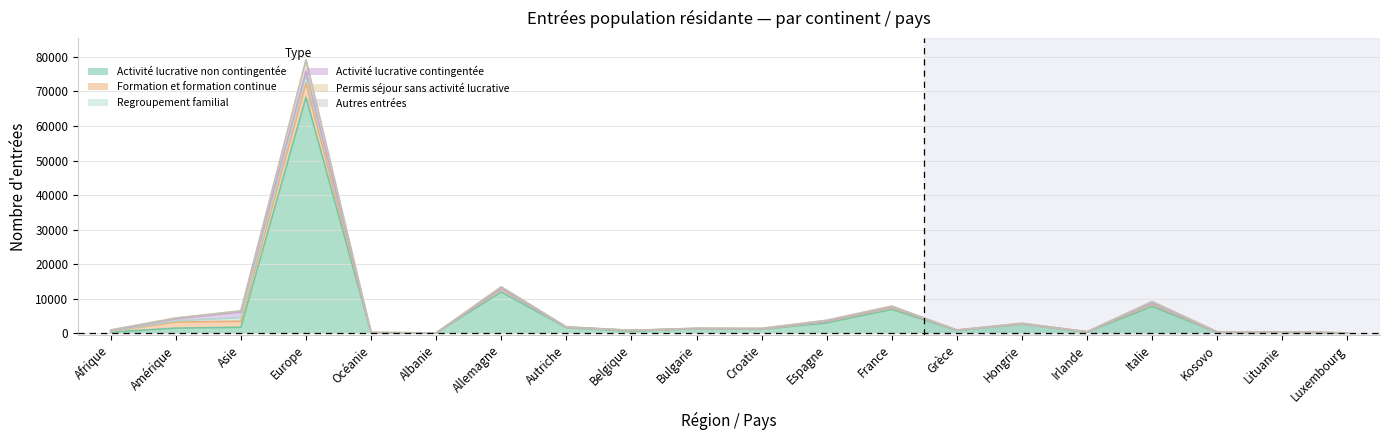

Where is Activité lucrative non contingentée nearest to the value 34180?

Allemagne